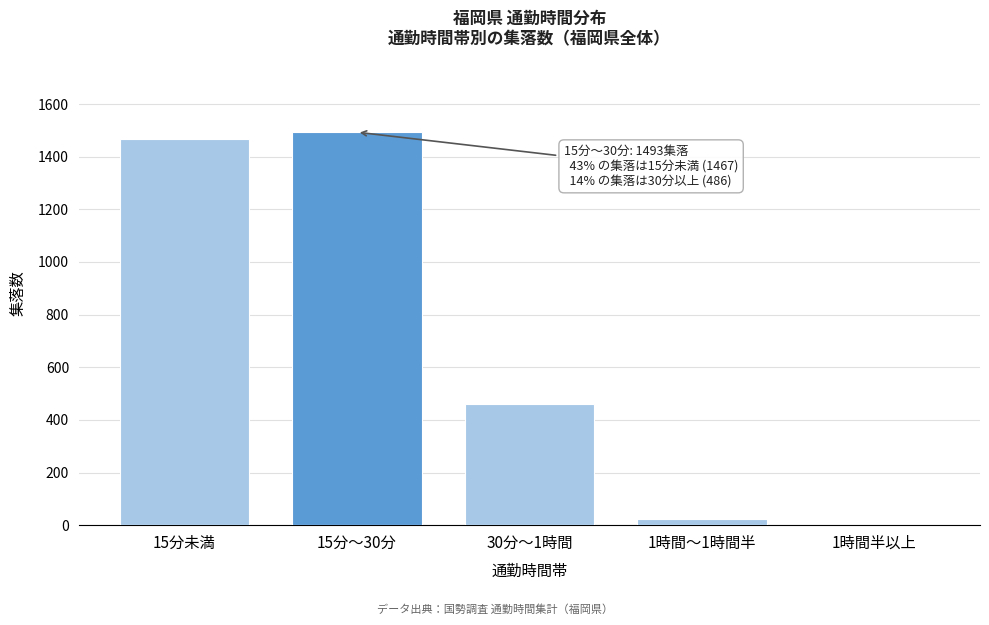

Reading left to right, extract all data points from this chart.

15分未満=1467	15分～30分=1493	30分～1時間=462	1時間～1時間半=24	1時間半以上=0